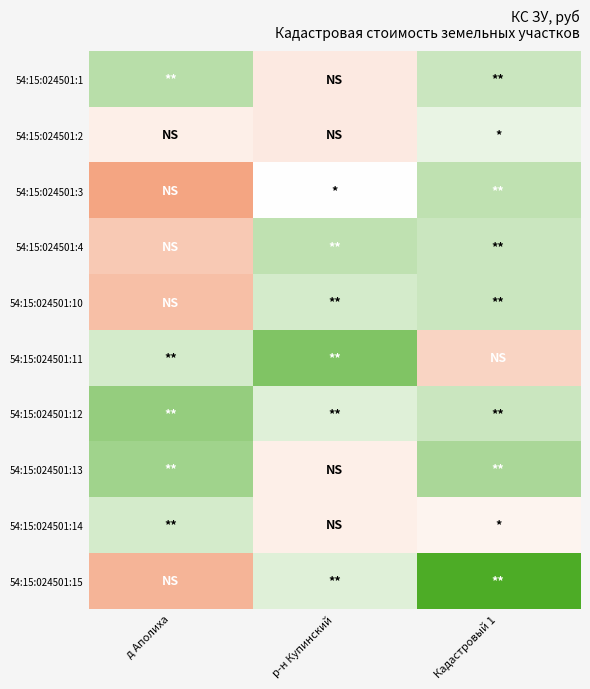

What is the spread (max minus min) of values at Кадастровый 1?

214075.0